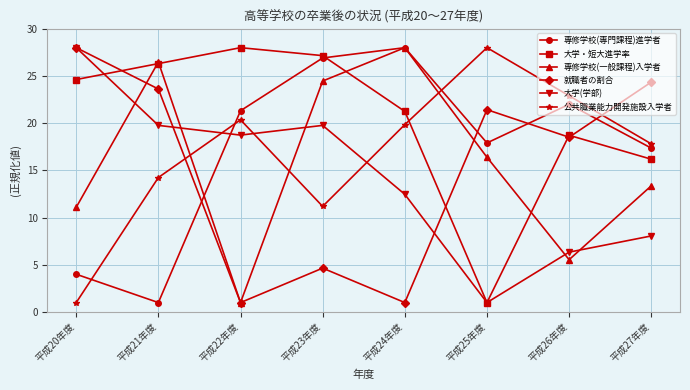

Between 平成21年度 and 平成25年度, which series saw the biggest shift?

大学・短大進学率